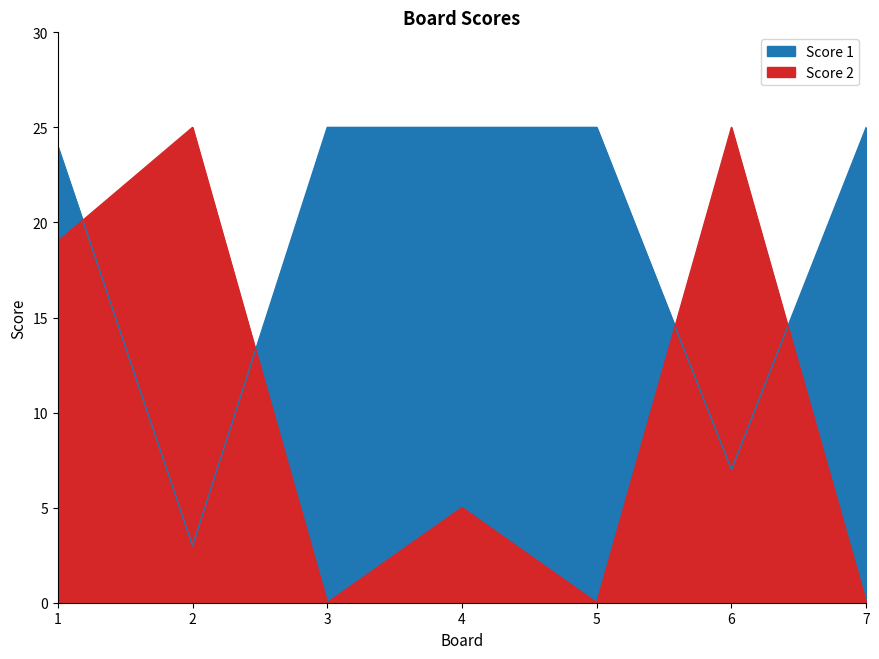

Which series has the largest range (max minus min)?

Score 2